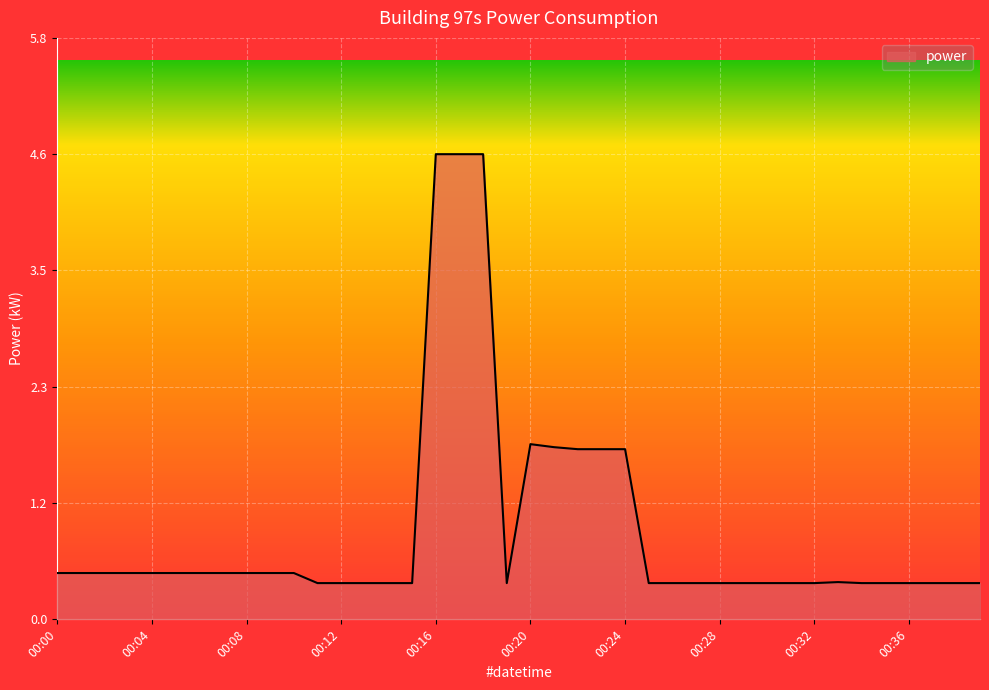

What is the difference between the maximum and minimum values?

4.3